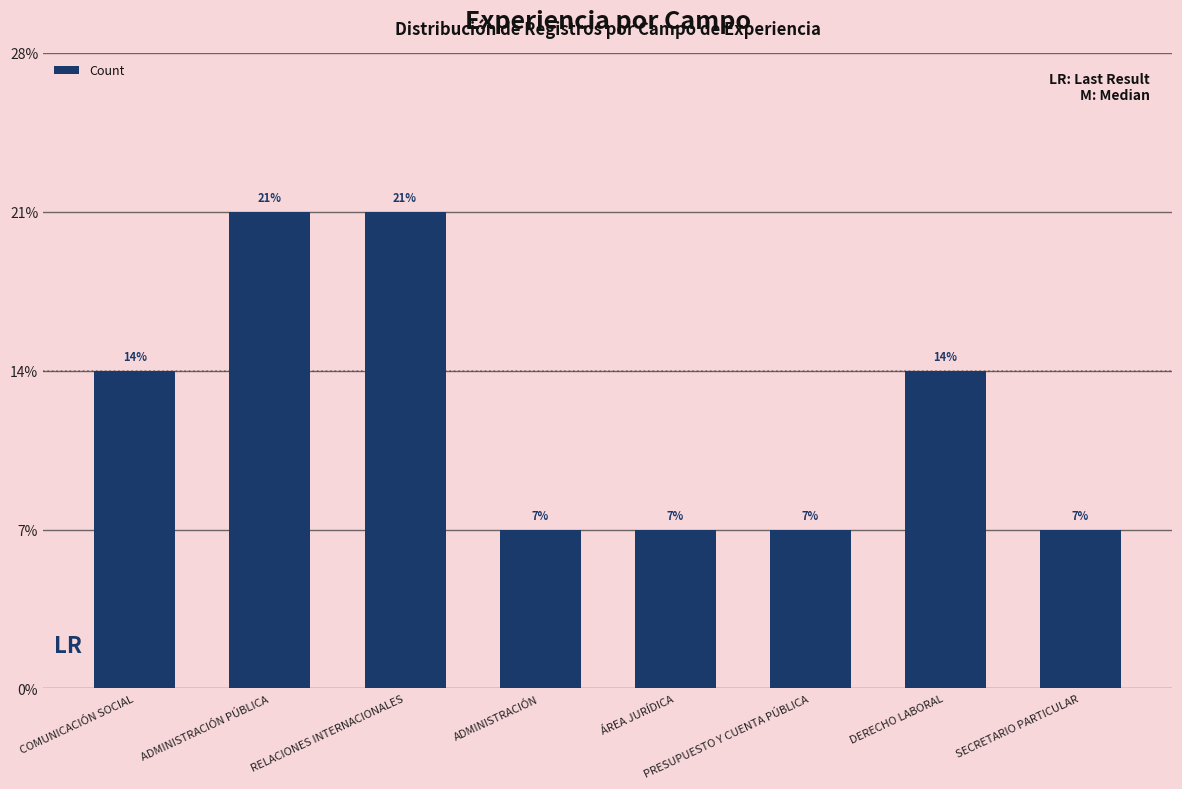

Are the bars horizontal?

No